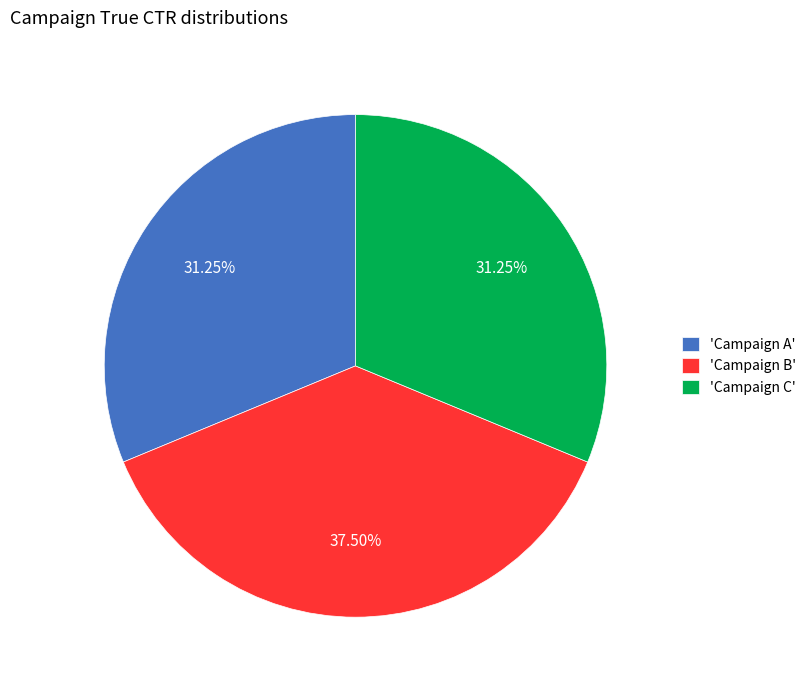

Which slice is the largest?

'Campaign B'